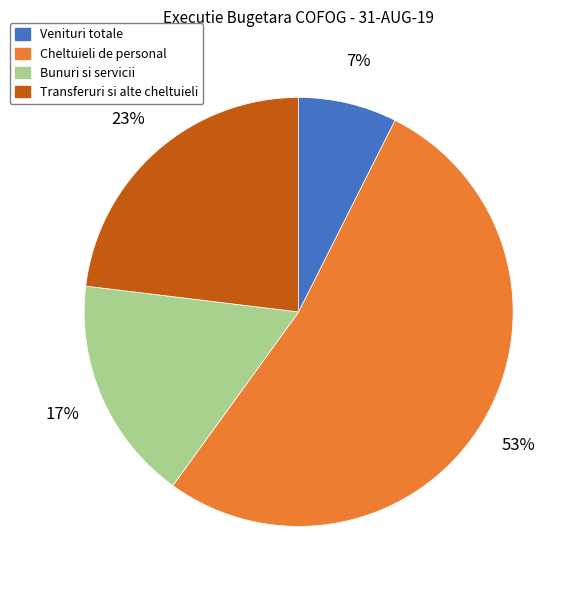

To the nearest percent, what portion does Transferuri si alte cheltuieli represent?

23%